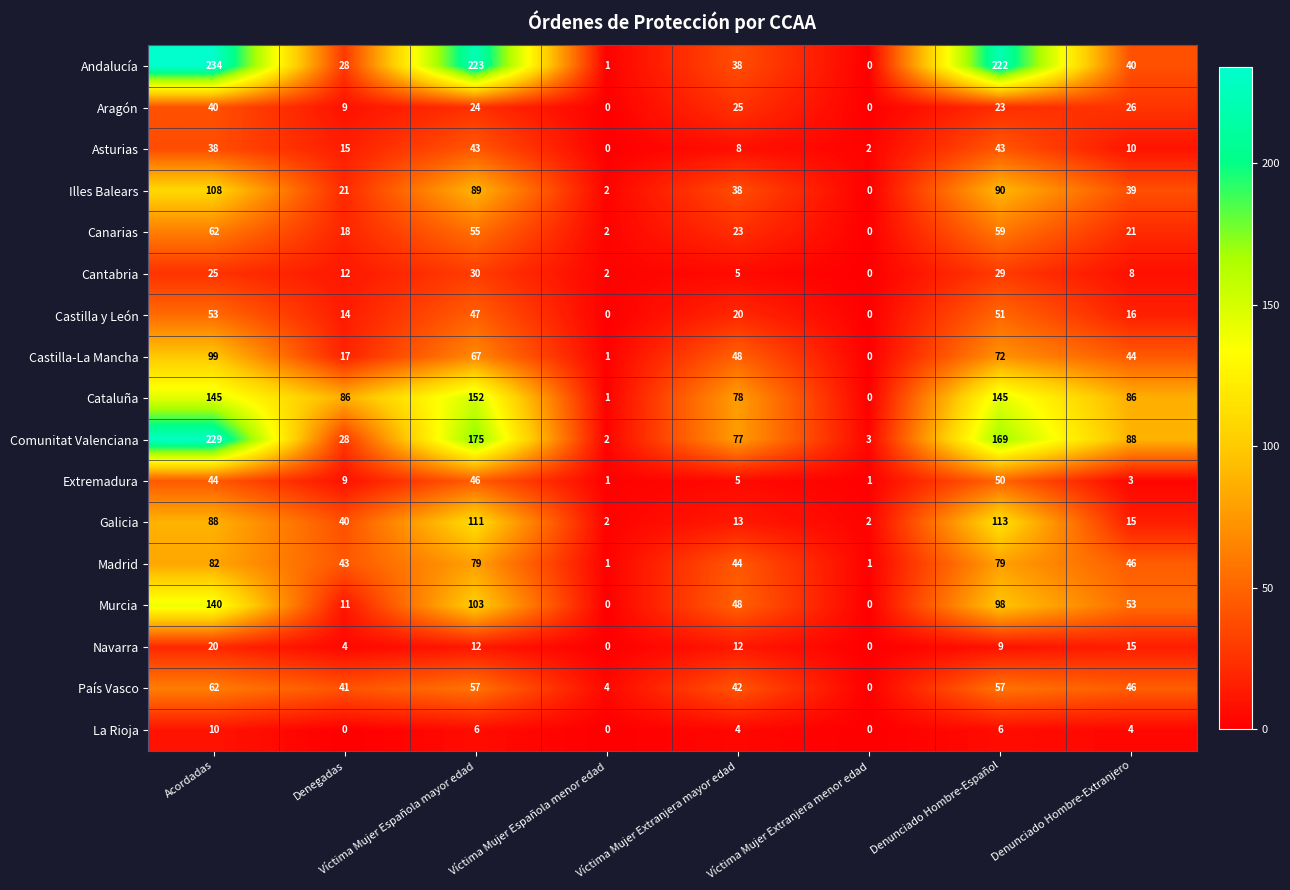

Which category has the highest value across all series?

Acordadas